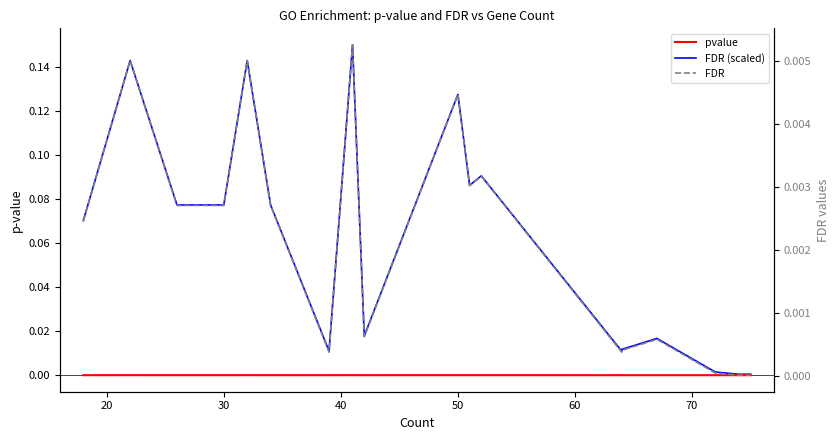

How many lines are shown in the chart?

3